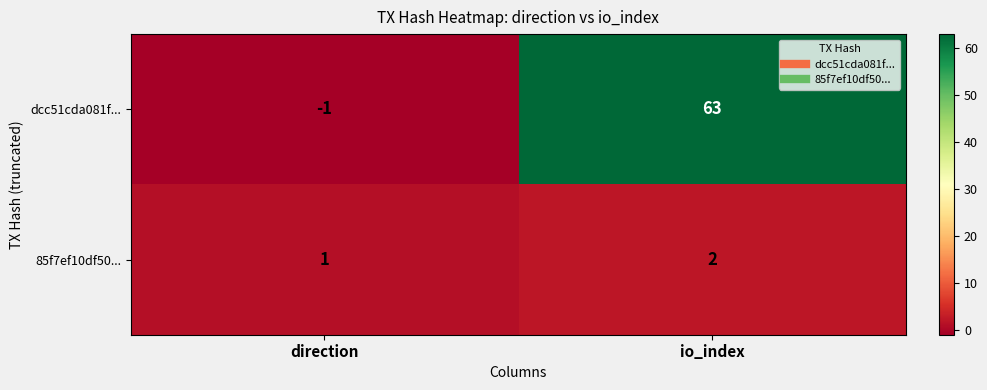

At how many categories does at least one series exceed 15?

1